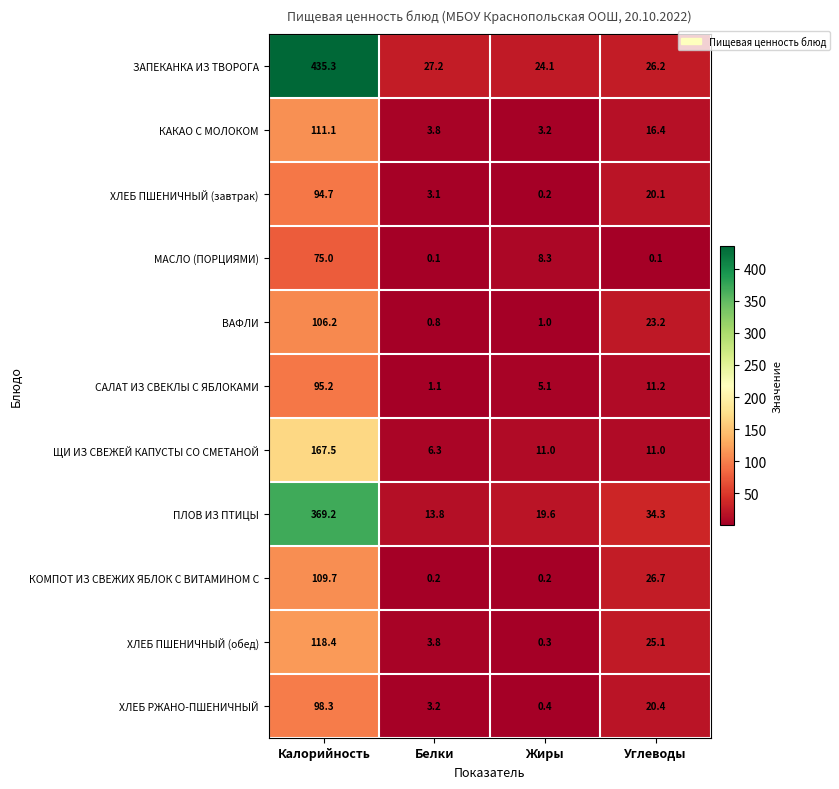

What is the total value across all series at Жиры?

73.4